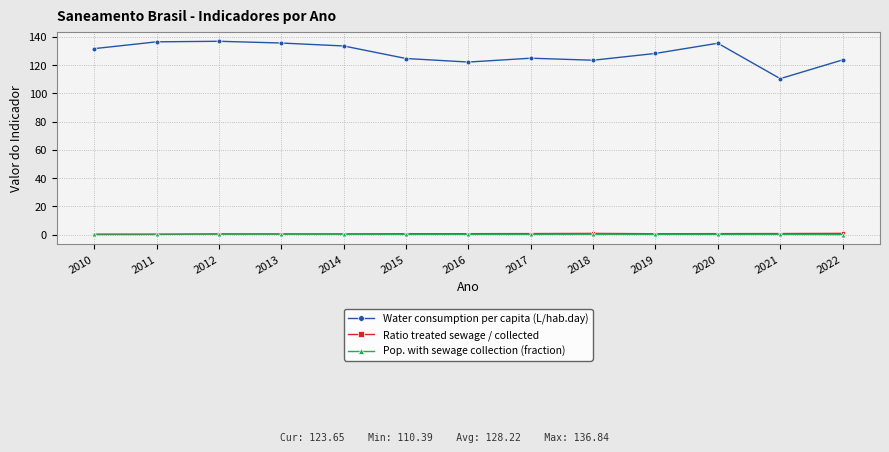

What is the average value of the Ratio treated sewage / collected series?

0.6